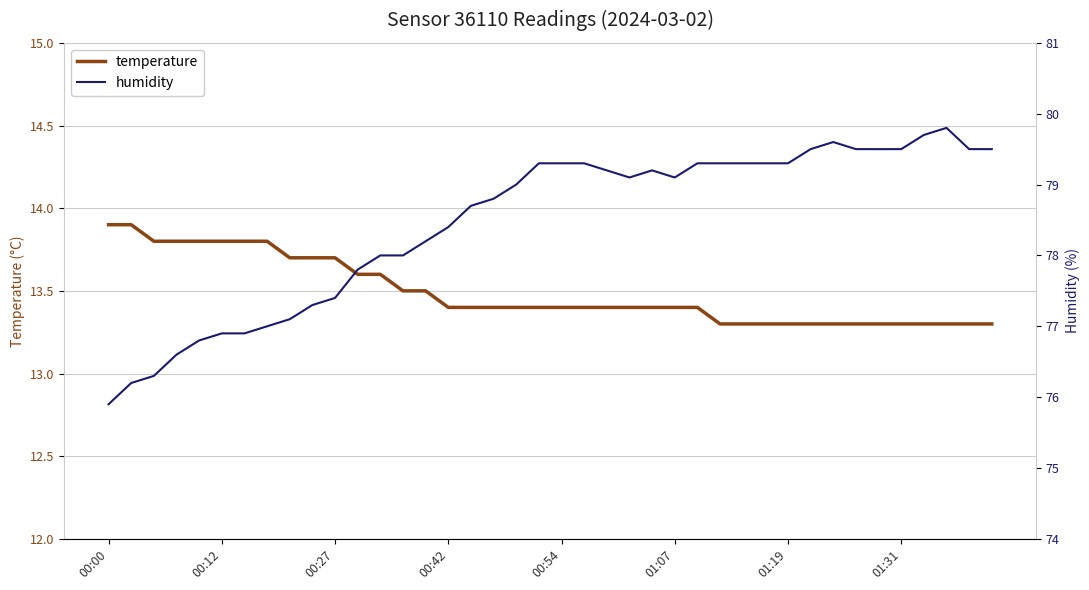

Does the chart display data point markers on the line(s)?

No